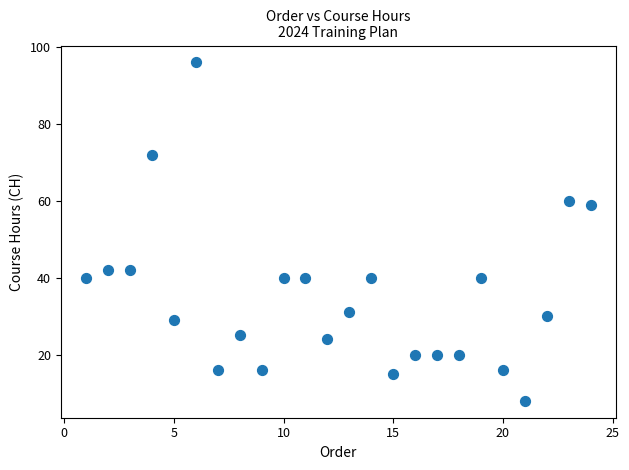

What Y value in the scatter plot is closest to 52?

59